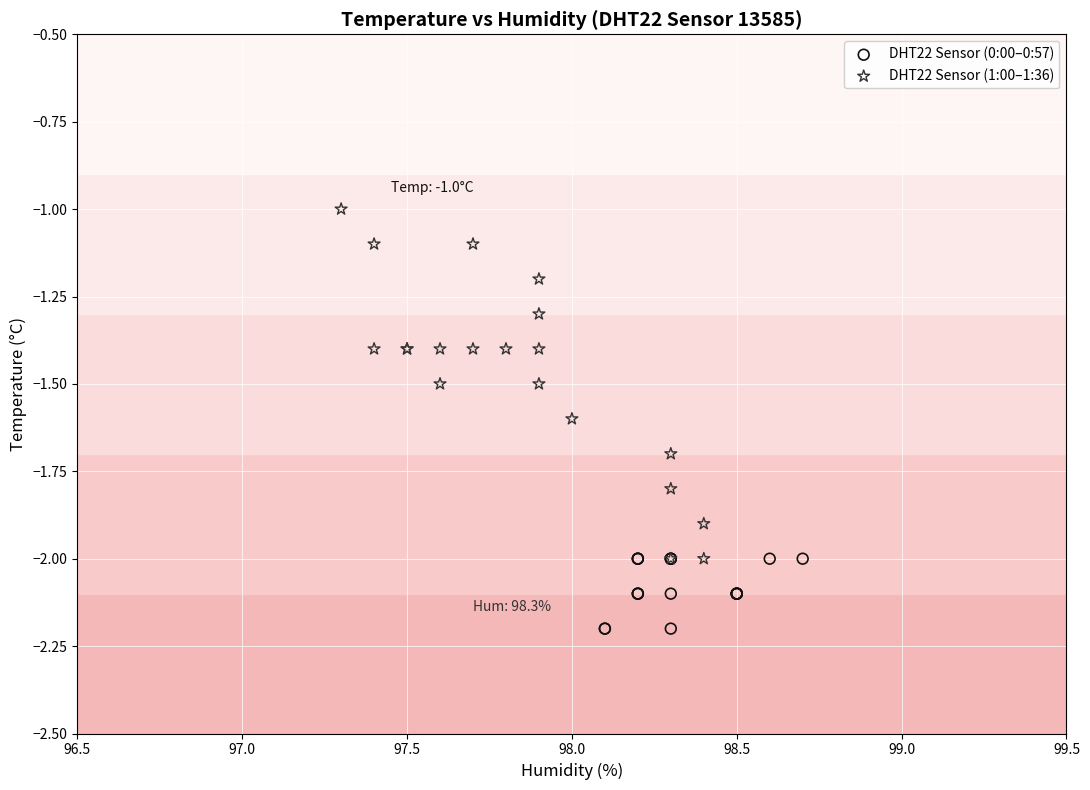

Which series has the widest spread of Y values?

DHT22 Sensor (1:00–1:36)